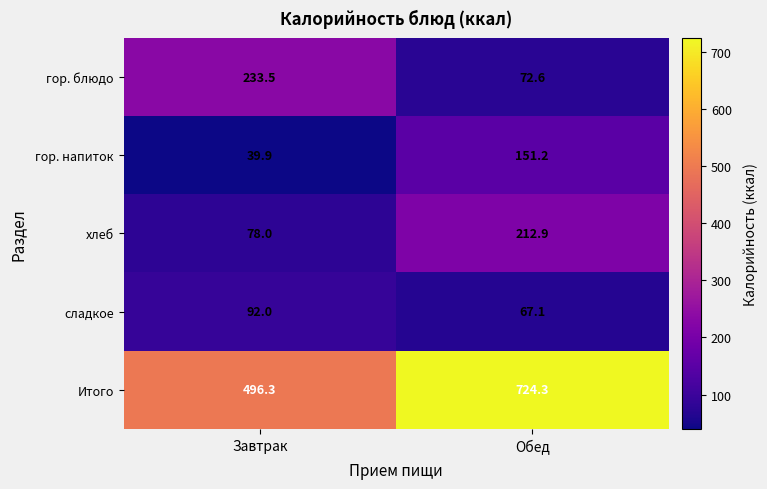

What is the sum of all гор. напиток values?

191.1